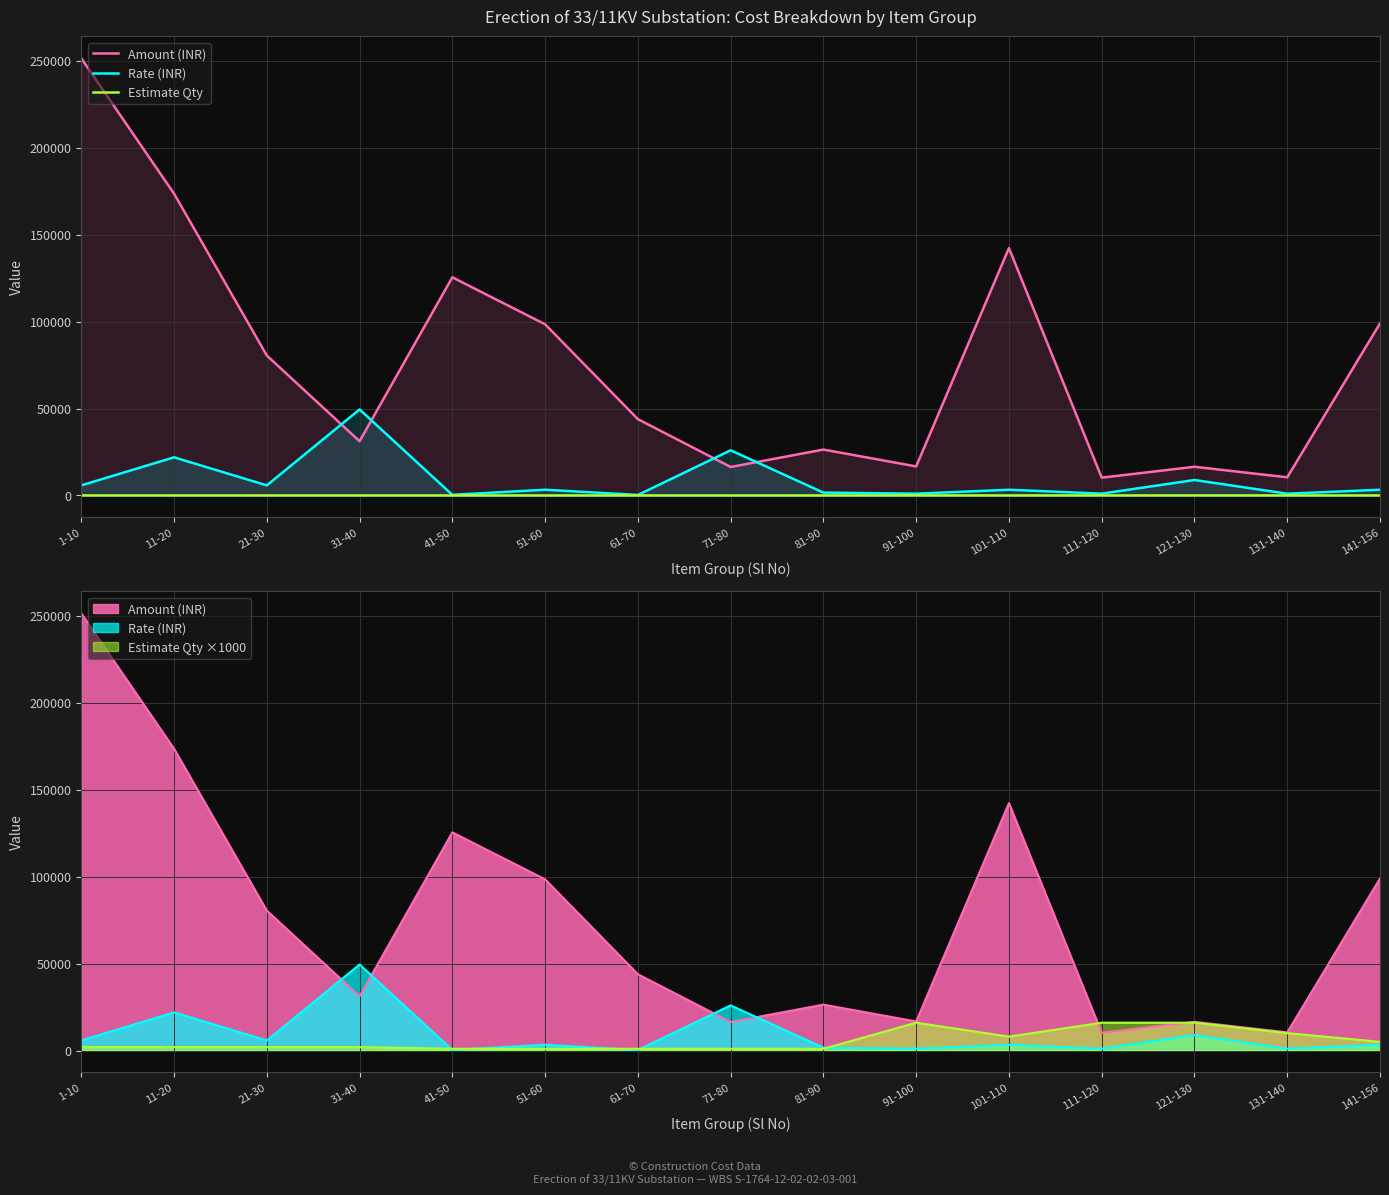

At which label does Rate (INR) first exceed 3299?

1-10